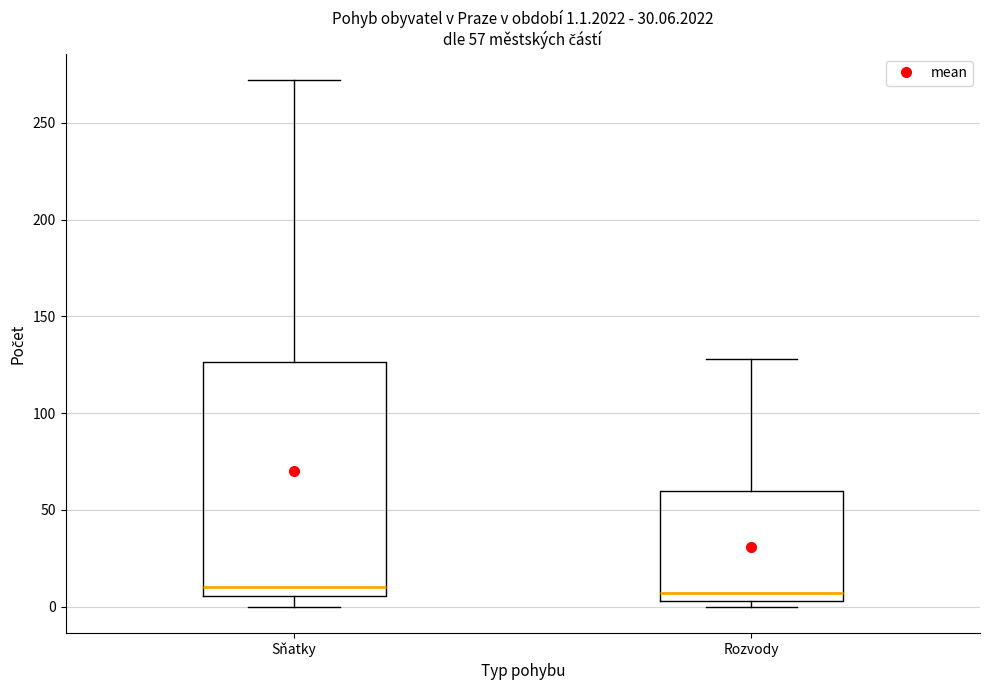

Which box is the tallest, from its lower edge to its upper edge?

Sňatky